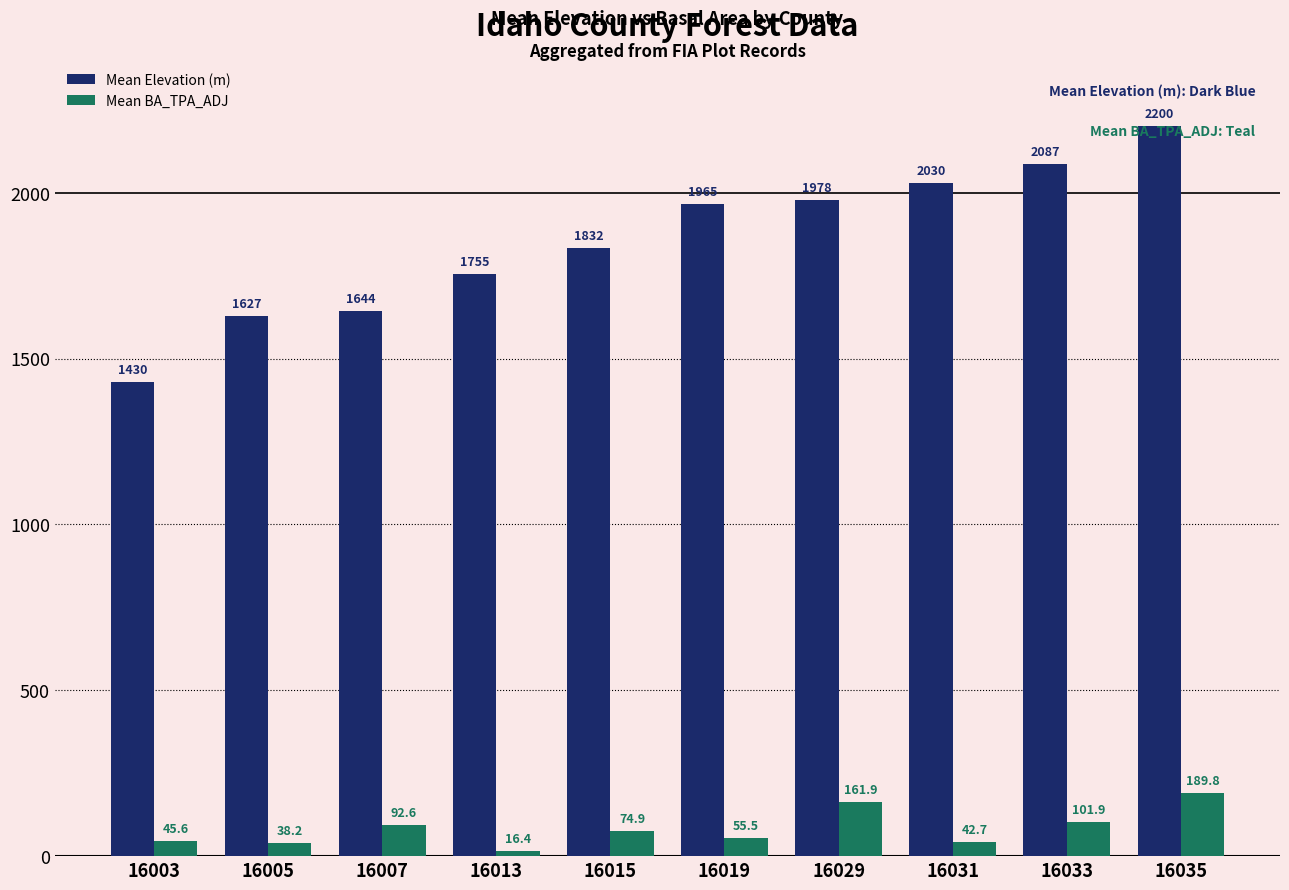

Between 16005 and 16031, which series saw the biggest shift?

Mean Elevation (m)